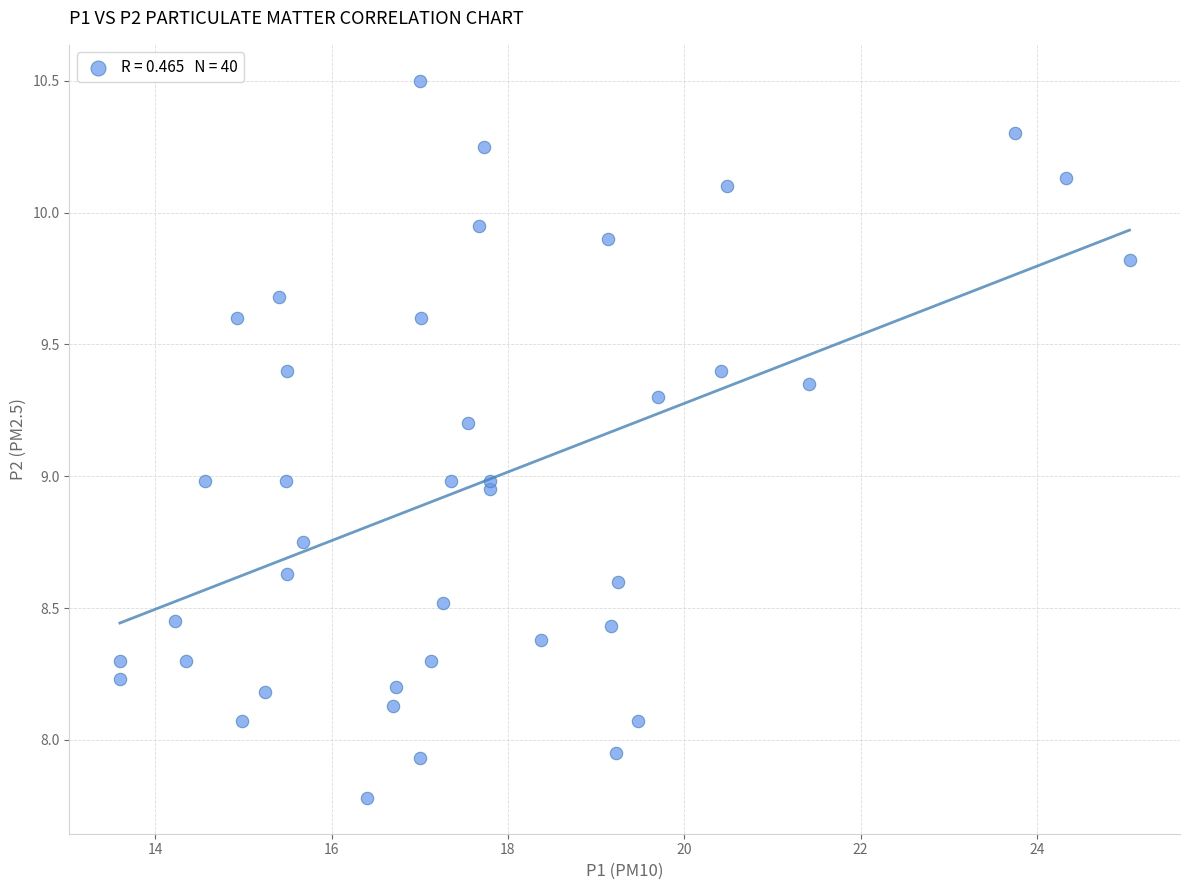

What is the range of Y values (max minus min)?

2.7